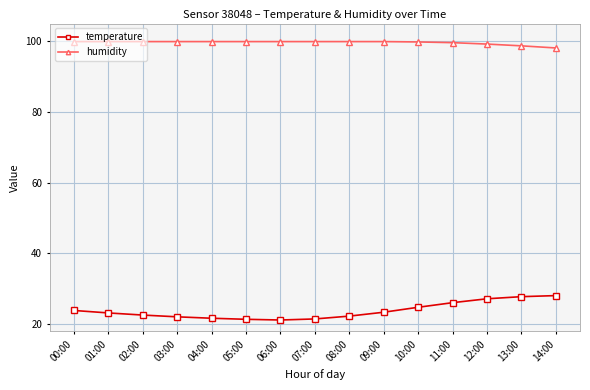

True or false: temperature and humidity intersect in this chart.

False